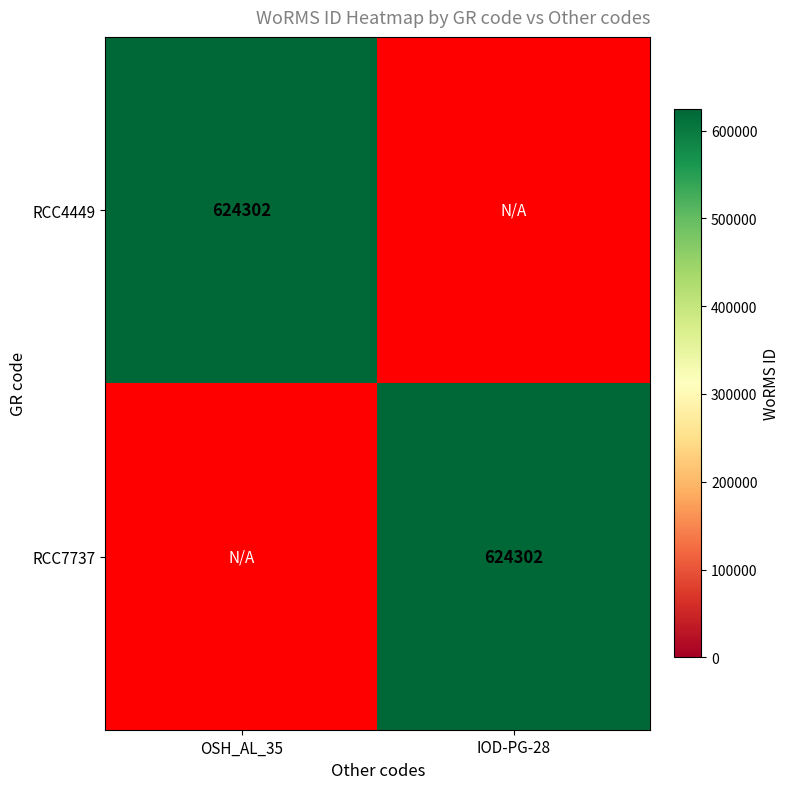

What is the greatest value displayed?

624302